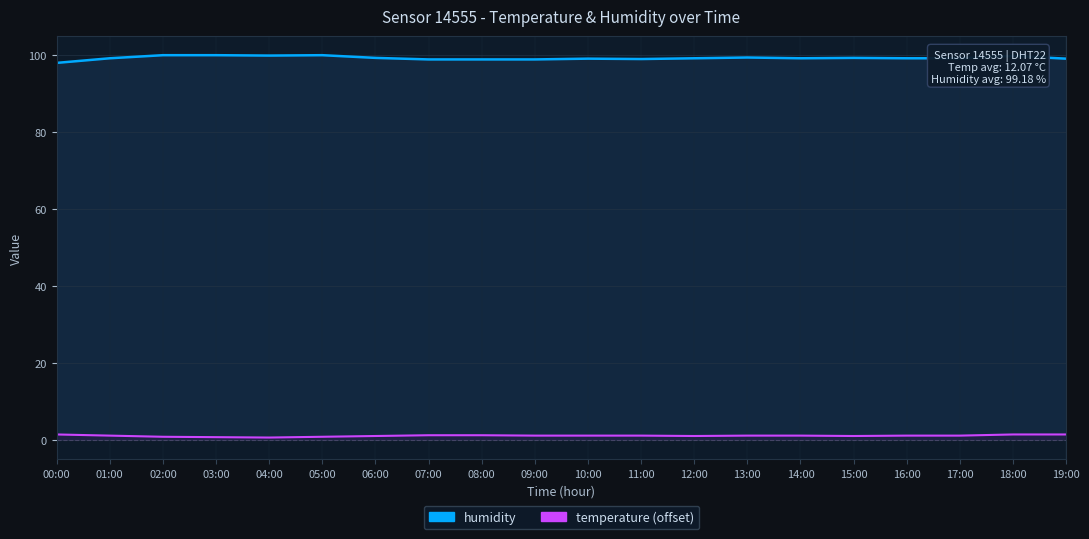

How many interior local peaks does the humidity series have?

5